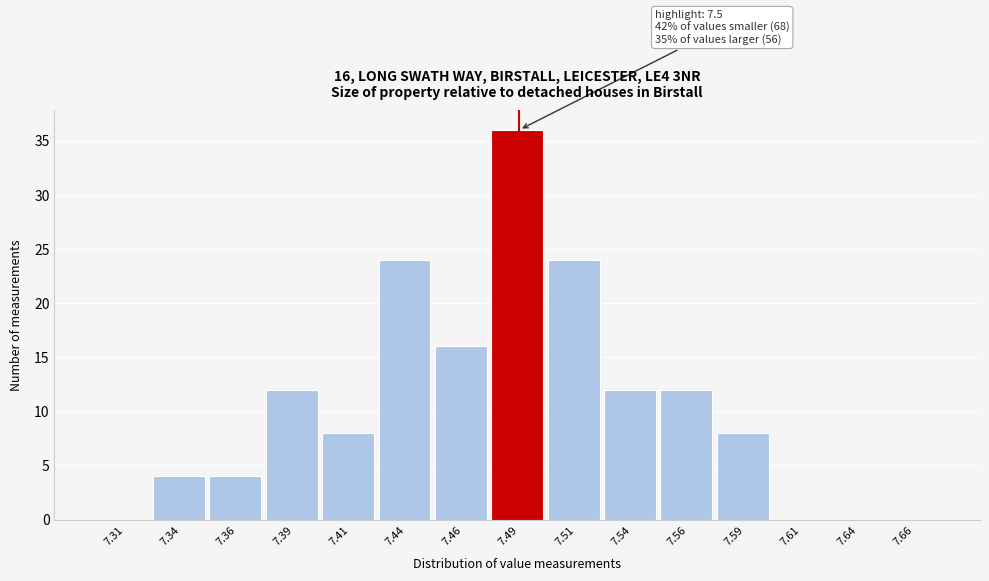

Which range on the x-axis has the tallest bar?

7.475 to 7.500